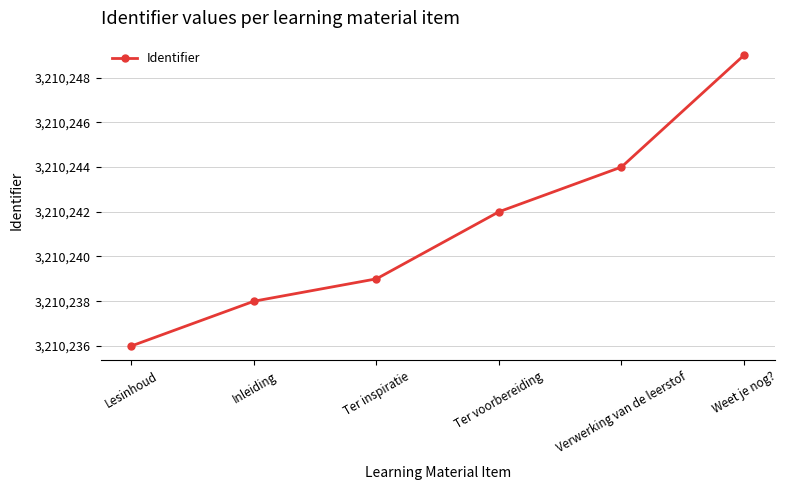

What is the label of the 4th point from the left?

Ter voorbereiding